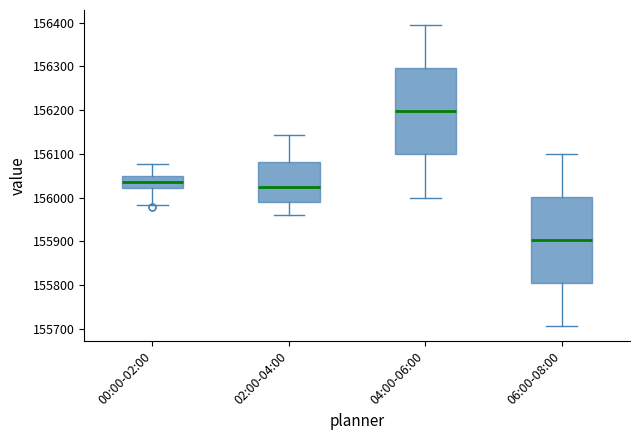

Reading left to right, read every box against the y-axis: the position of its median line, the range the box covers, and the ends of its whiskers. The values are not printed on the chart, so give them approximately, as read against the axis.

00:00-02:00: median 156040, box 156020 to 156050, whiskers 155980 to 156080
02:00-04:00: median 156020, box 155990 to 156080, whiskers 155960 to 156140
04:00-06:00: median 156200, box 156100 to 156300, whiskers 156000 to 156390
06:00-08:00: median 155900, box 155810 to 156000, whiskers 155710 to 156100